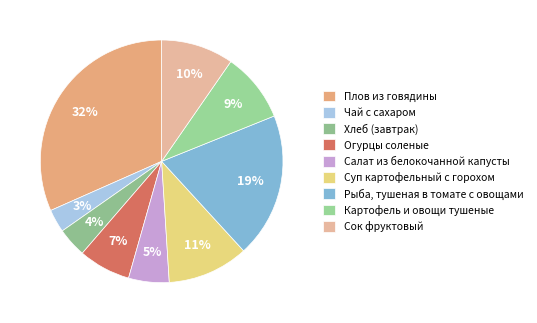

True or false: Рыба, тушеная в томате с овощами accounts for 9% of the total.

False